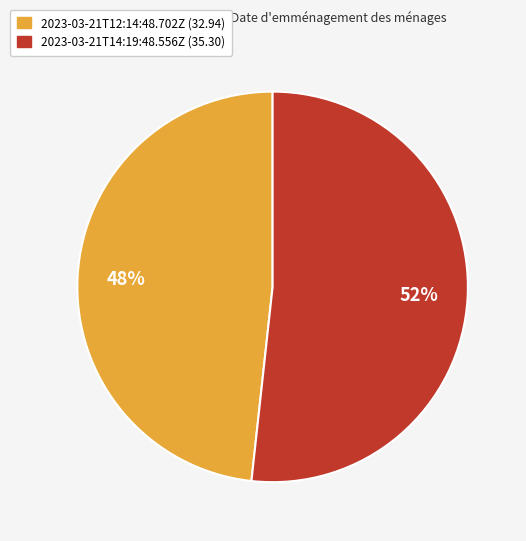

How many slices are in this pie chart?

2